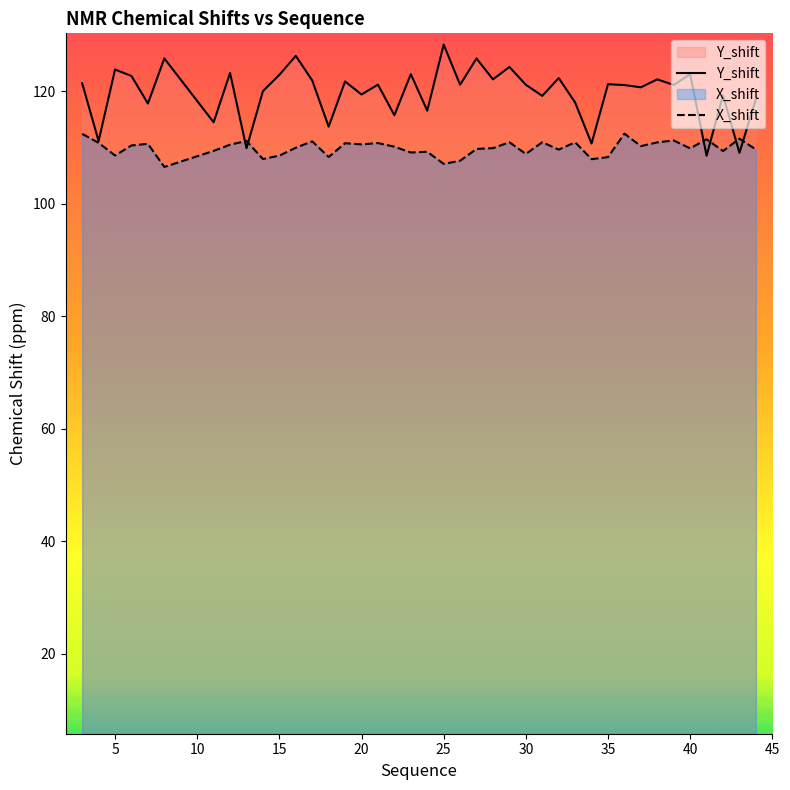

What is the maximum value shown in the chart?

128.3